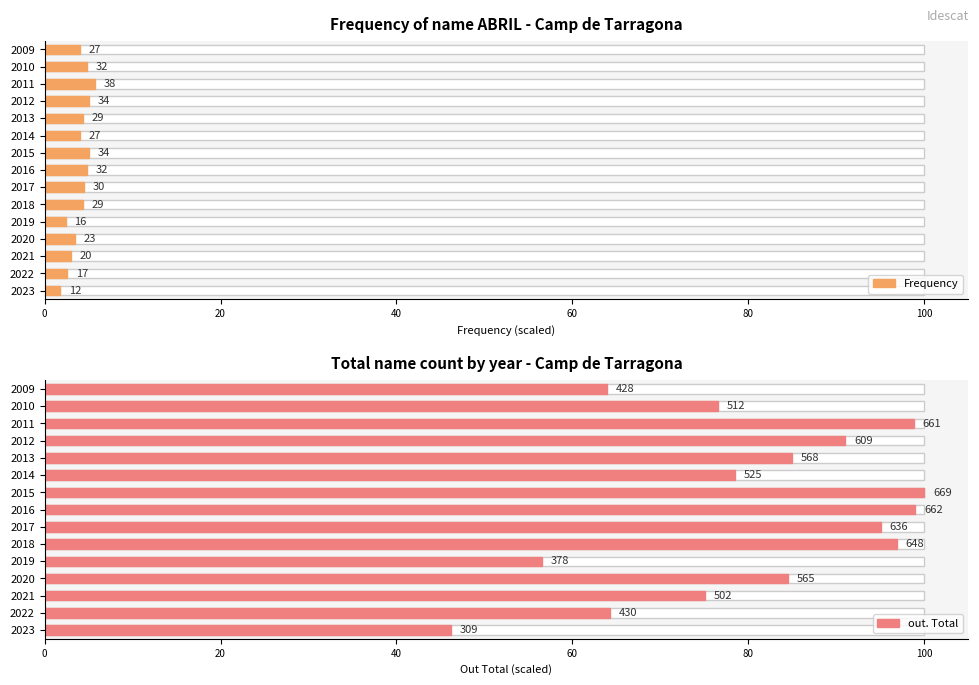

What is the average value of the Frequency series?

4.0